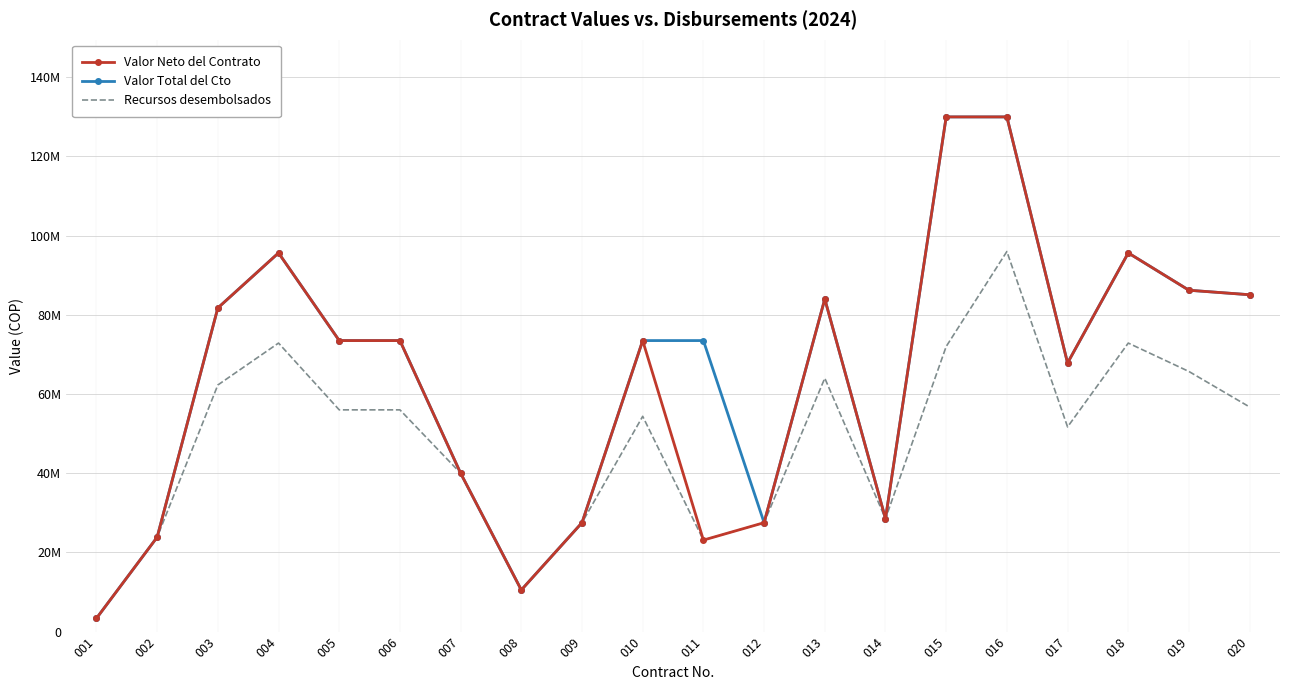

Which series has the largest total across all categories?

Valor Total del Cto